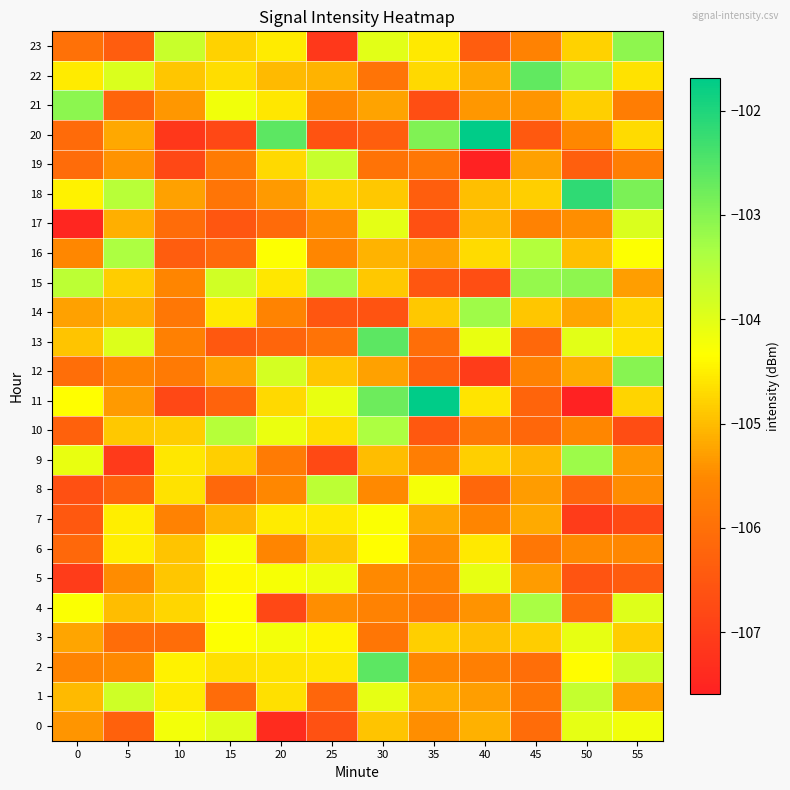

Rank the series by their maximum value, from lowest to highest.

row_7, row_6, row_5, row_3, row_0, row_17, row_19, row_1, row_8, row_16, row_10, row_4, row_14, row_9, row_23, row_15, row_21, row_12, row_22, row_13, row_2, row_18, row_20, row_11